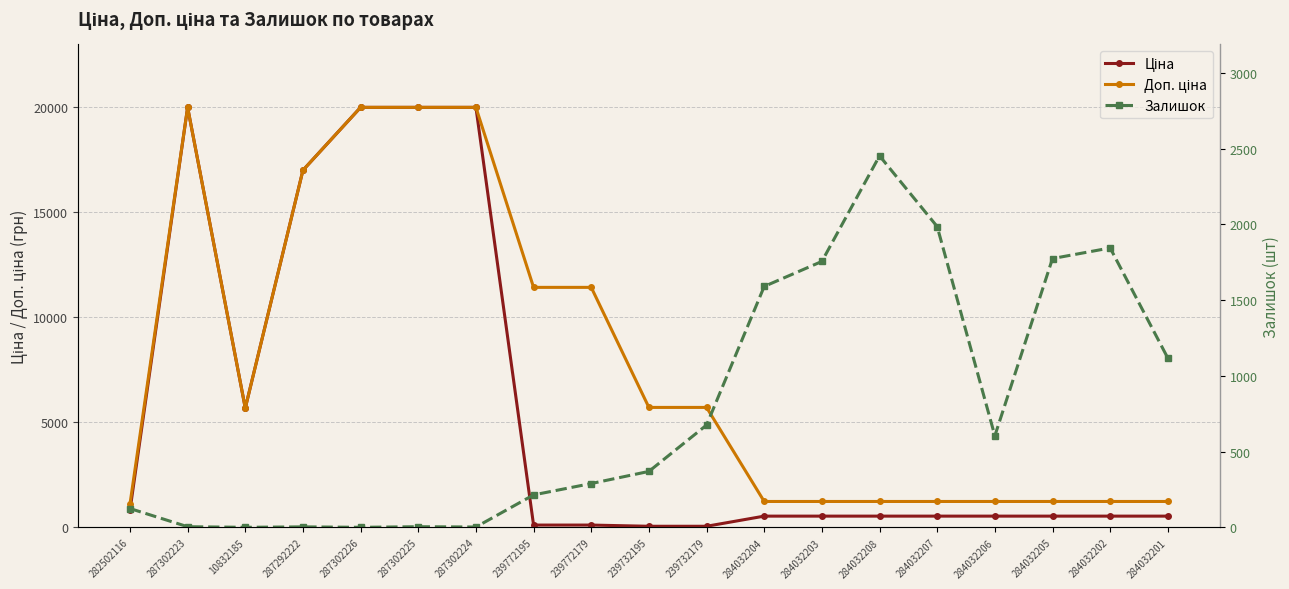

Which category has the lowest value across all series?

10832185